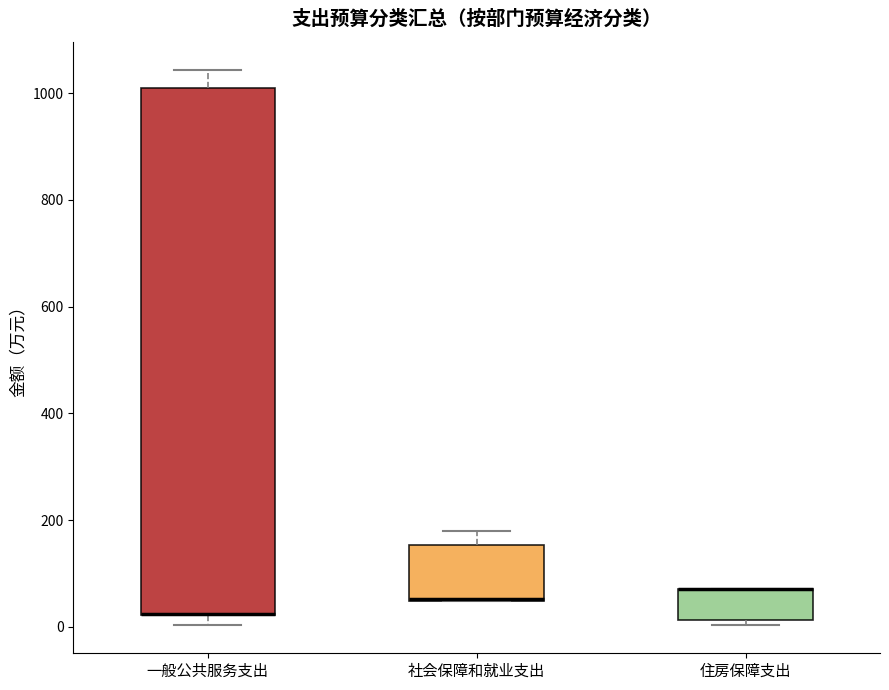

Which box is the tallest, from its lower edge to its upper edge?

一般公共服务支出